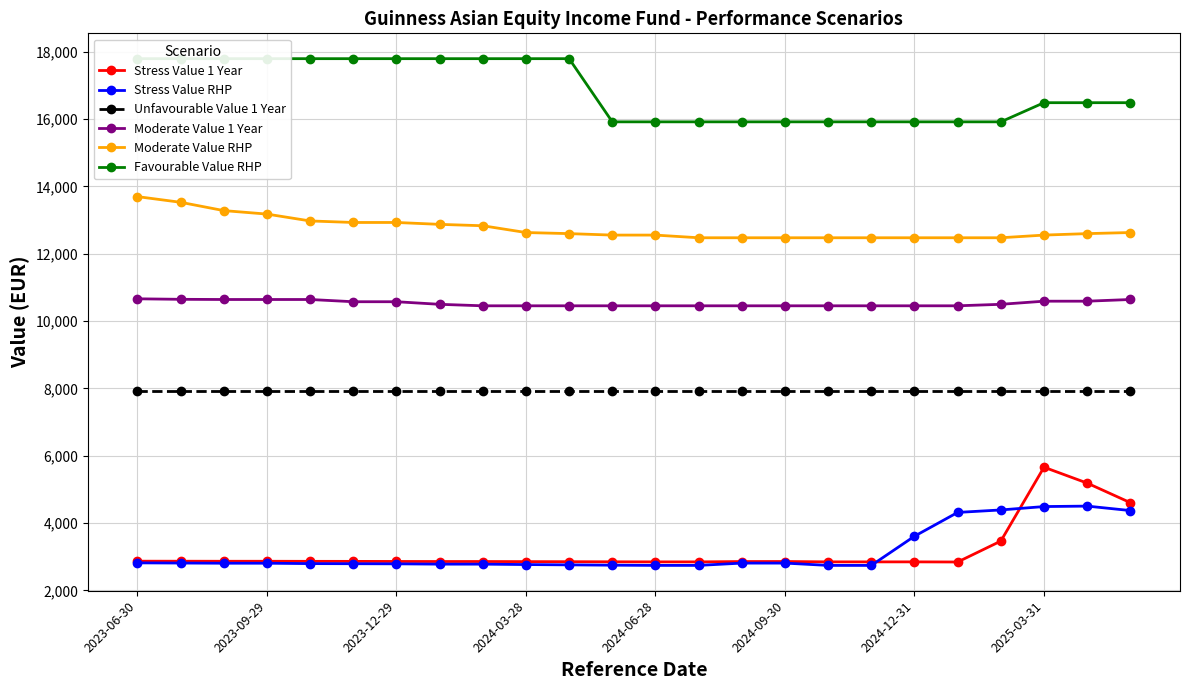

The value of Moderate Value RHP at 2025-03-31 is 3627.1. True or false?

False